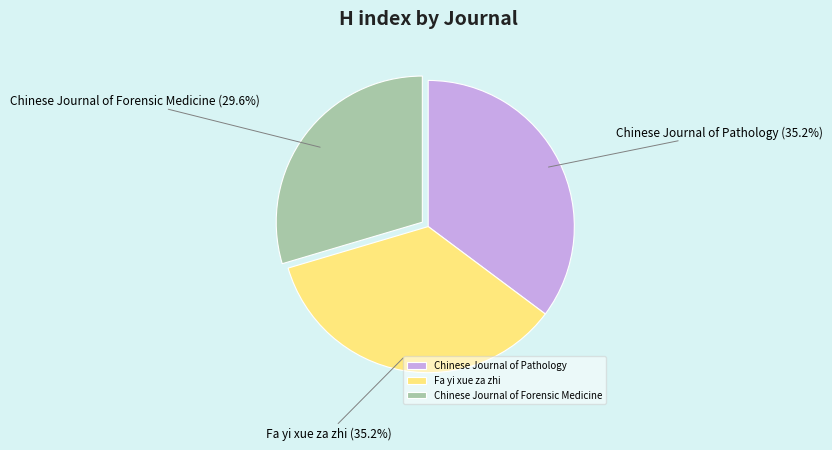

To the nearest percent, what percentage of the pie is Fa yi xue za zhi?

35%